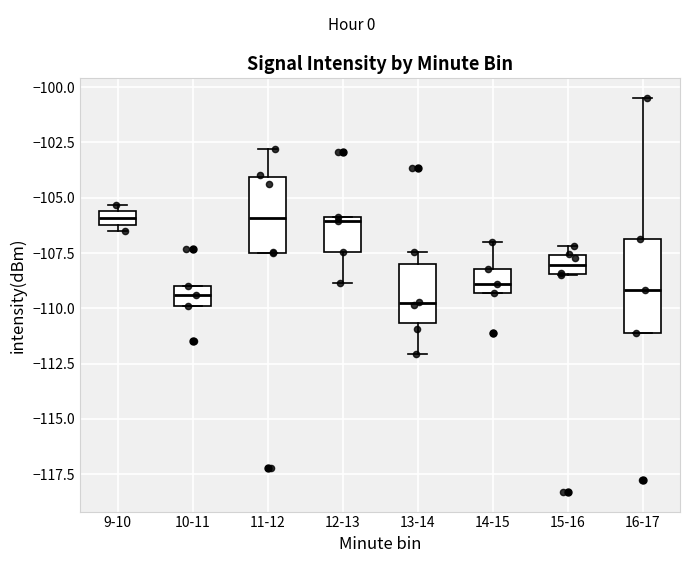

Comparing the boxes themselves (not the whiskers), which one is the tallest?

16-17